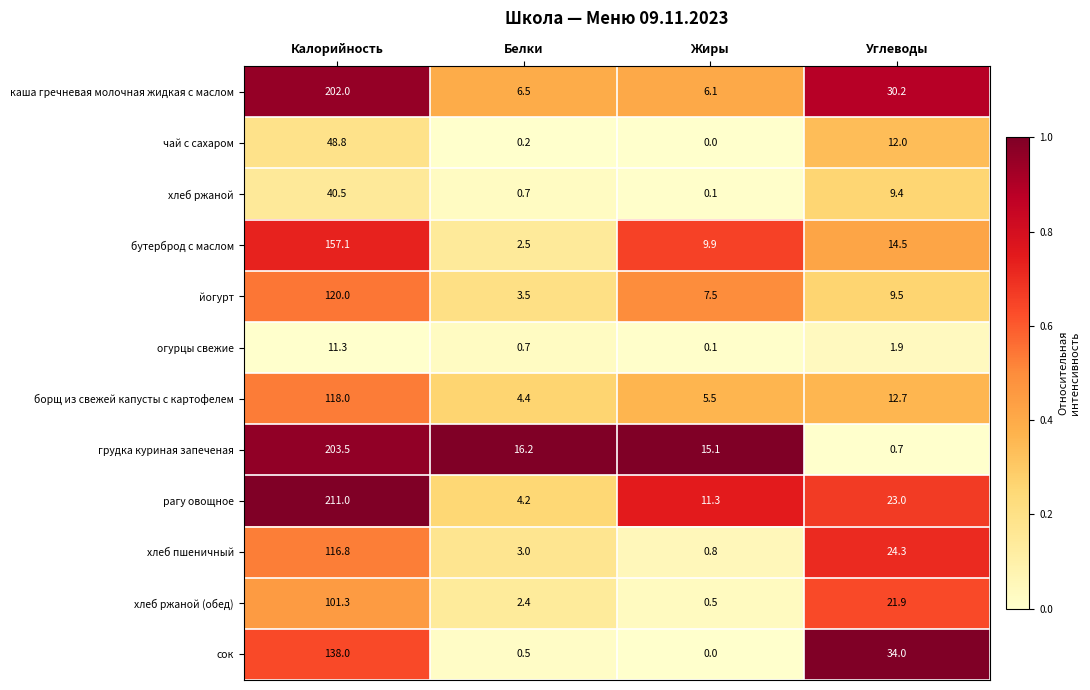

The хлеб ржаной (обед) series shows 3.9 at Белки. True or false?

False